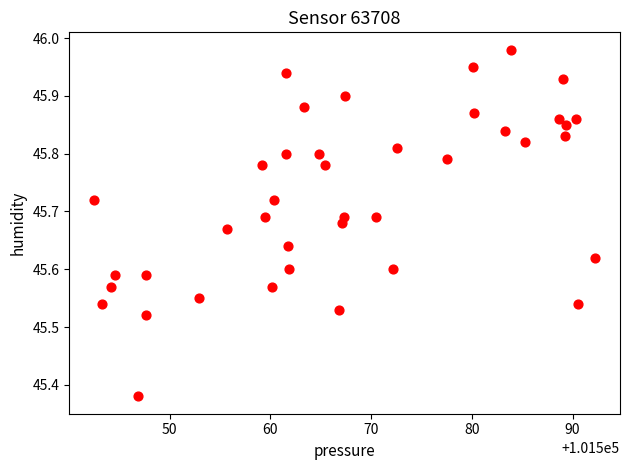

What is the range of Y values (max minus min)?

0.6